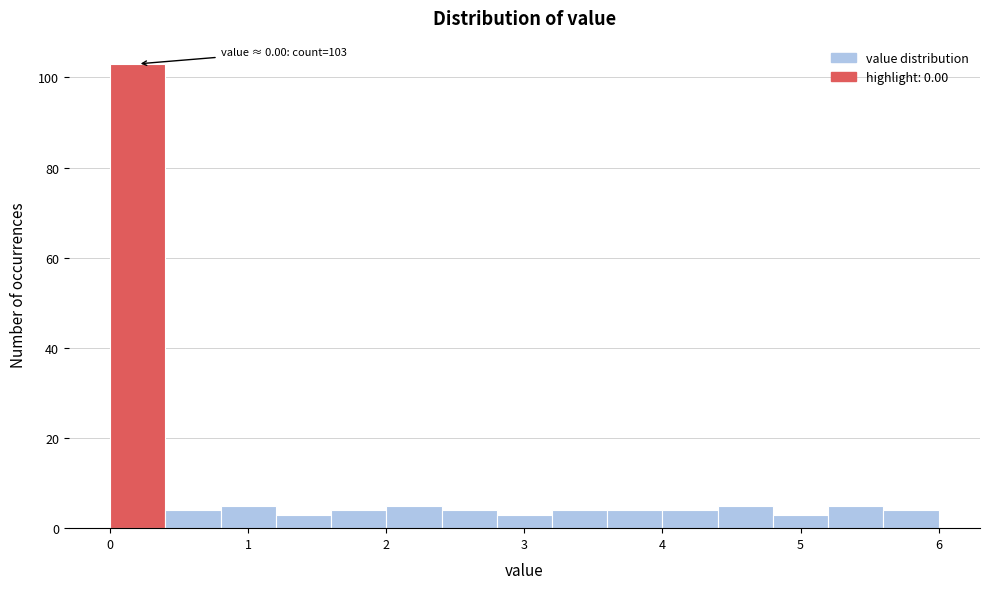

Which range on the x-axis has the tallest bar?

0.0 to 0.4